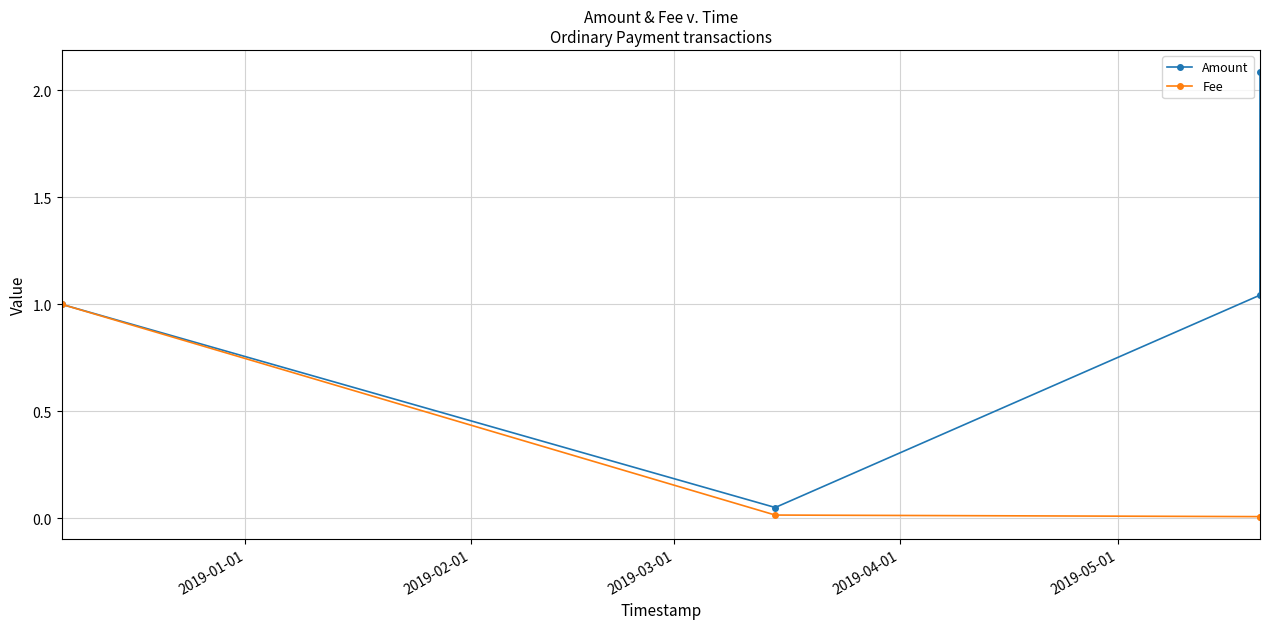

True or false: Amount has more than 1 points higher than both neighbors.

False